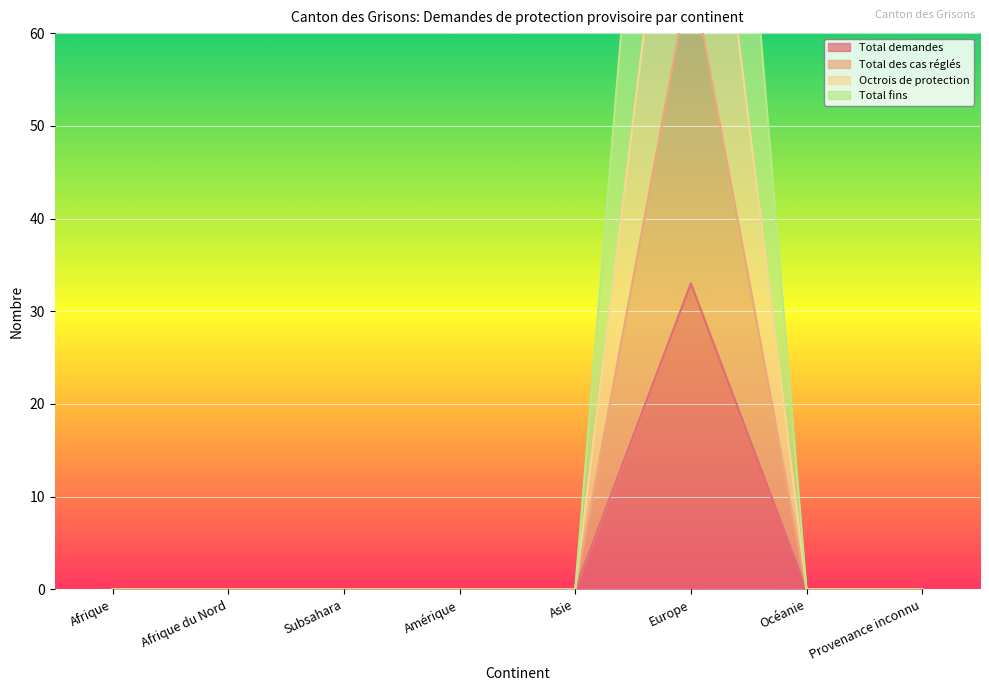

Count the number of data series in this chart.

4